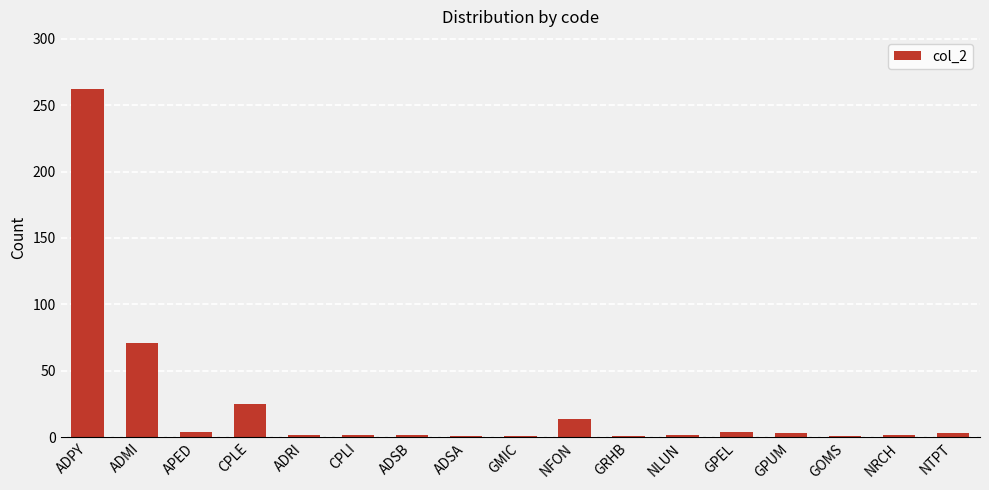

How many data points does each series have?

17